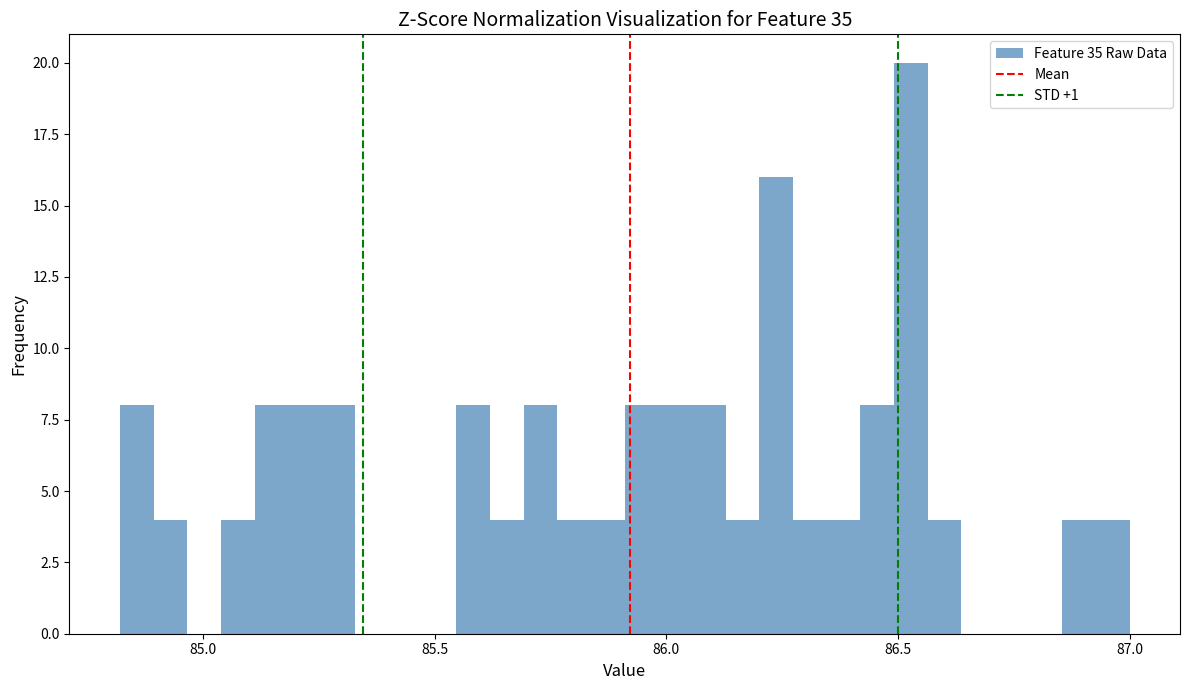

Around what value on the x-axis is the tallest bar? Give the approximate position of its centre, as read against the axis.

86.55